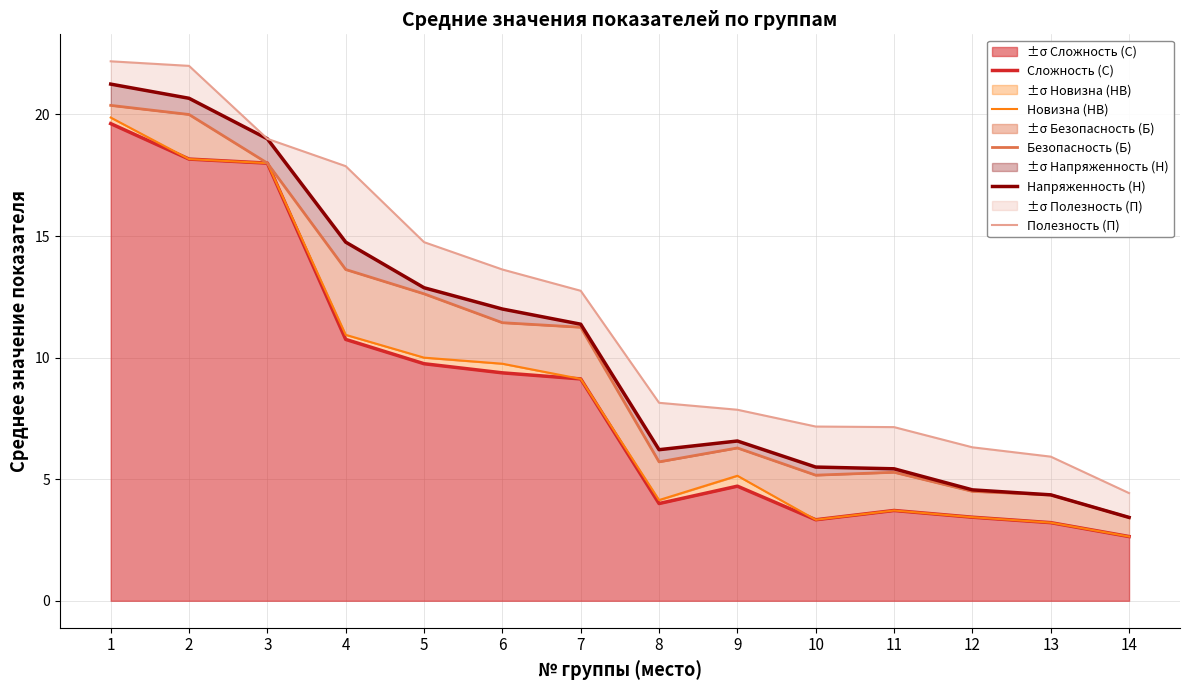

What is the total value across all series at 14?

16.6